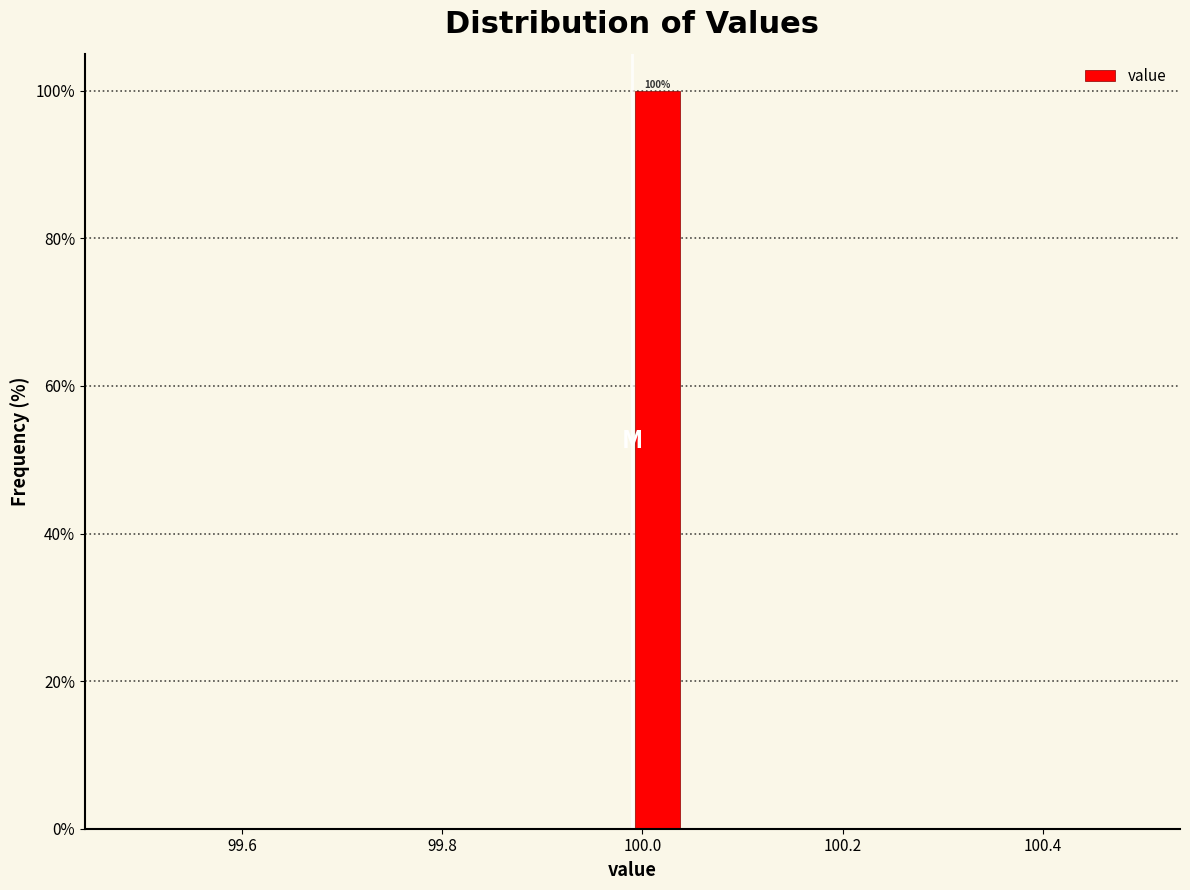

Around what value on the x-axis is the tallest bar? Give the approximate position of its centre, as read against the axis.

100.02